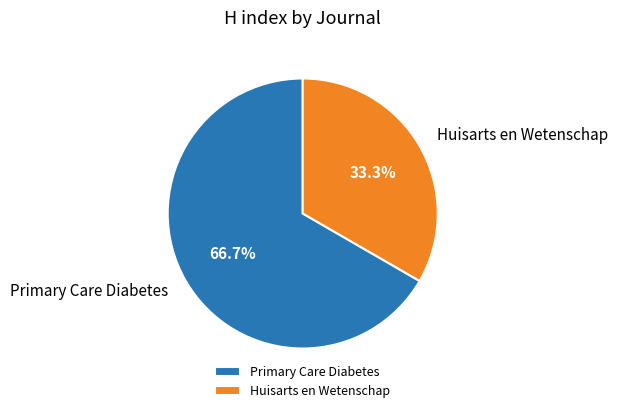

To the nearest percent, what percentage of the pie is Huisarts en Wetenschap?

33%